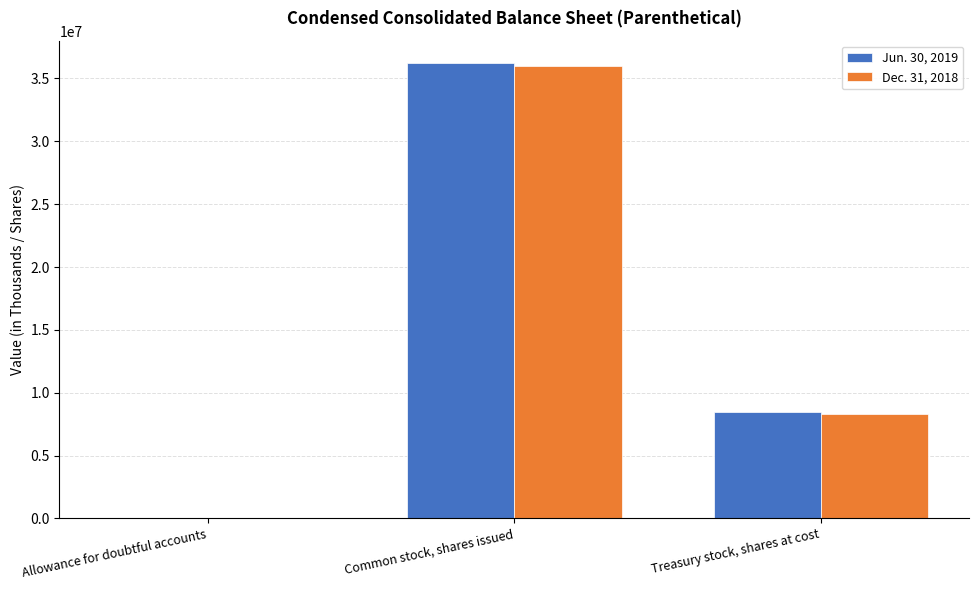

Which series has the widest spread of values?

Jun. 30, 2019